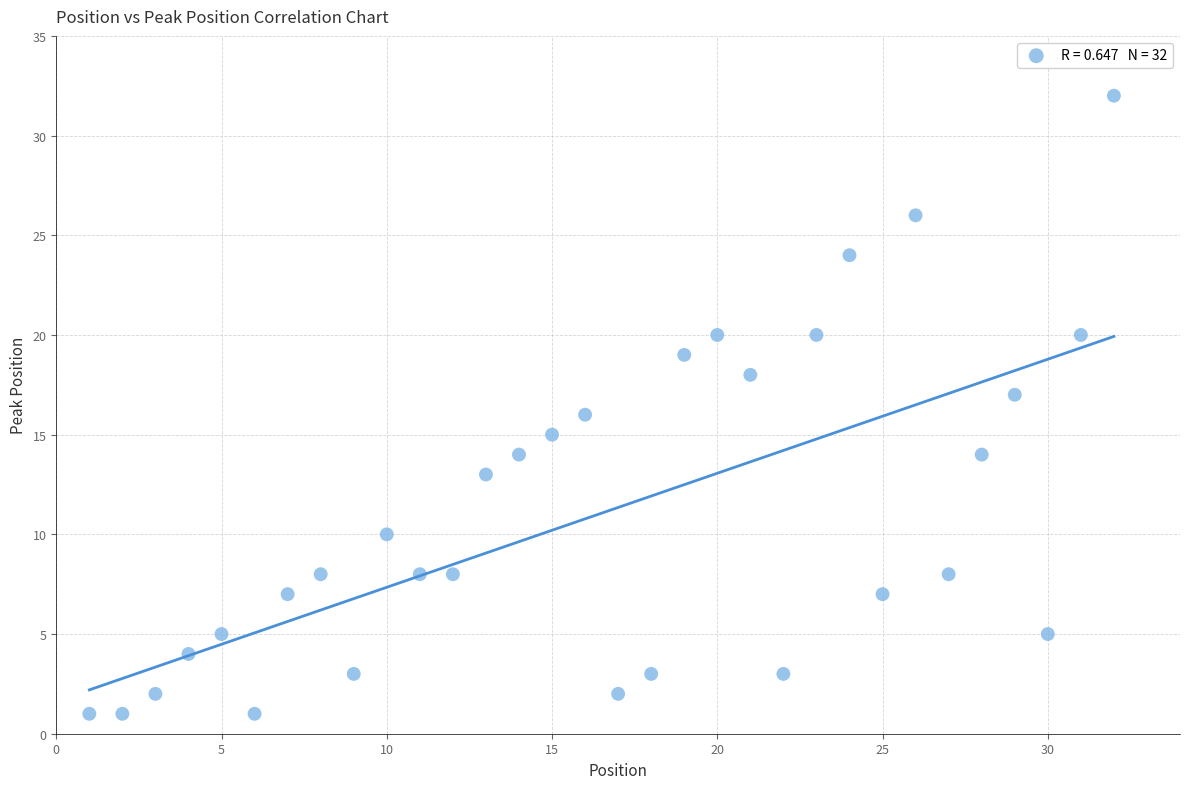

What is the range of Y values (max minus min)?

31